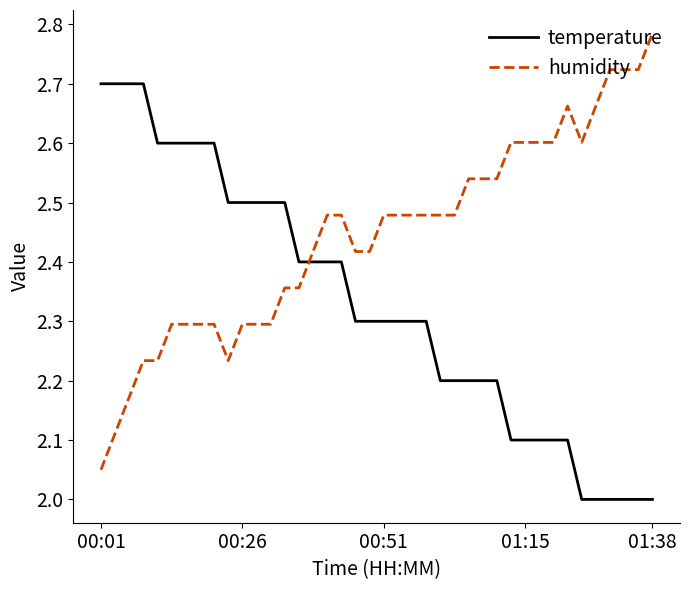

How many lines are shown in the chart?

2